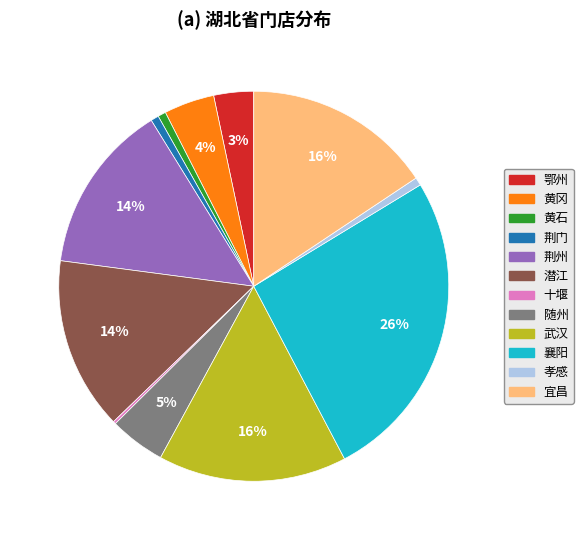

To the nearest percent, what is the combined percentage of 黄冈 and 武汉?

20%